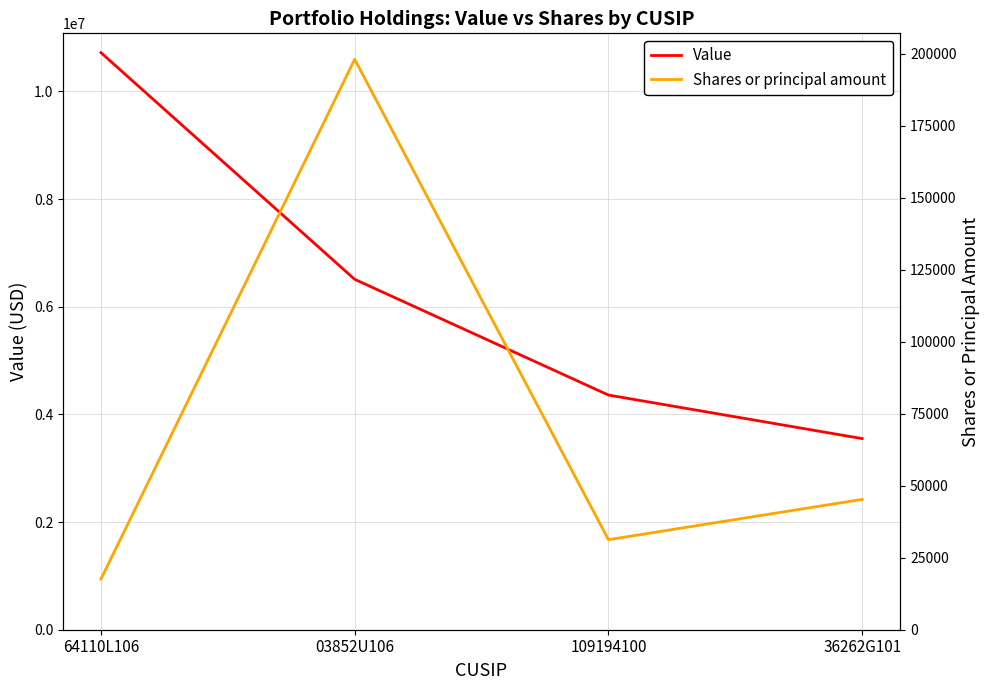

What is the label of the 2nd point from the left?

03852U106